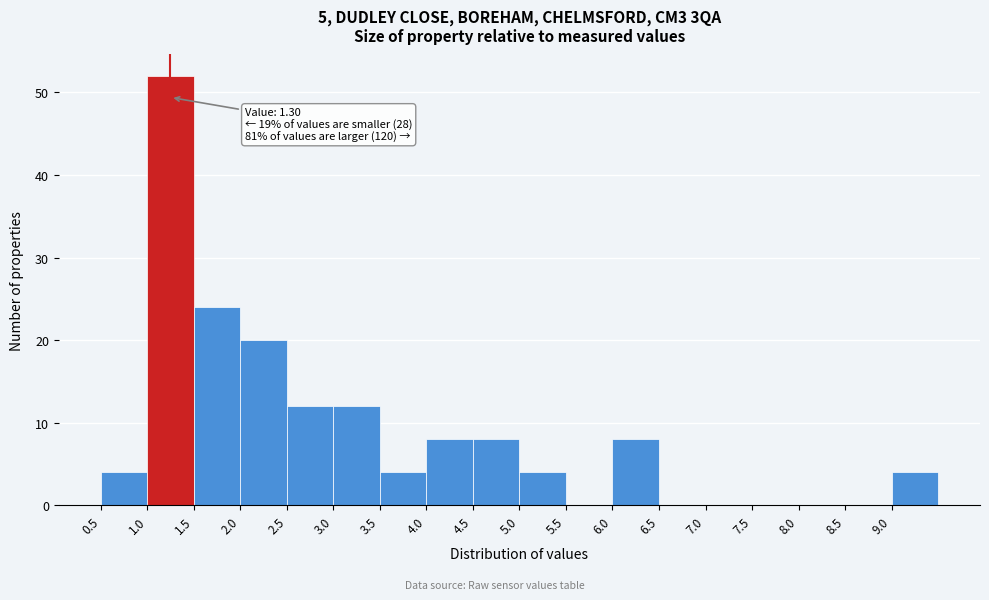

Which range on the x-axis has the tallest bar?

1.0 to 1.5